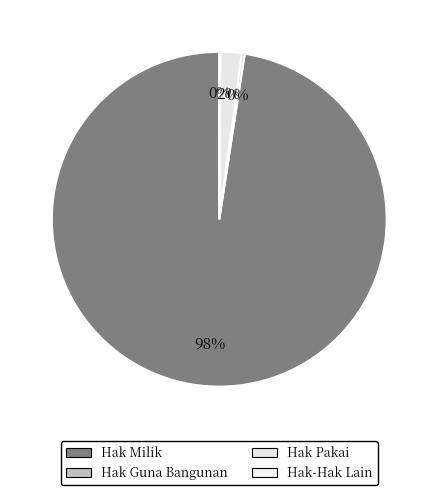

Rank the categories by value from highest to lowest.

Hak Milik, Hak Pakai, Hak Guna Bangunan, Hak-Hak Lain